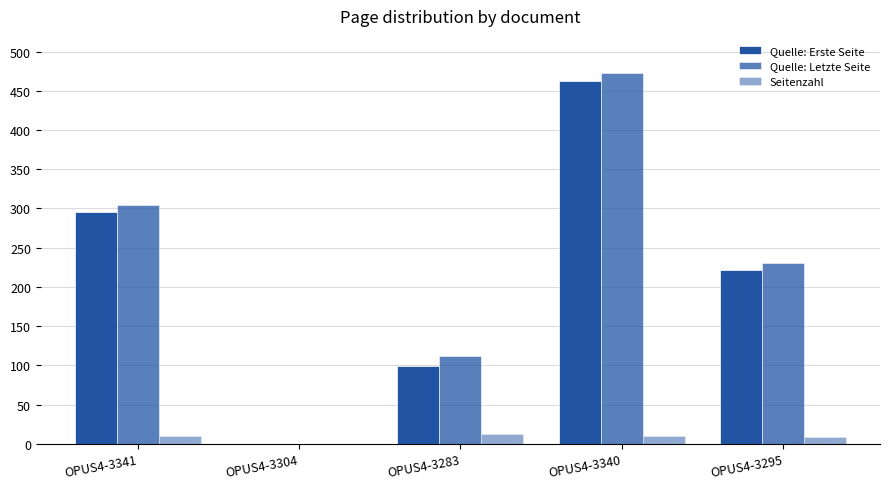

How many positive values does the Quelle: Erste Seite series have?

4